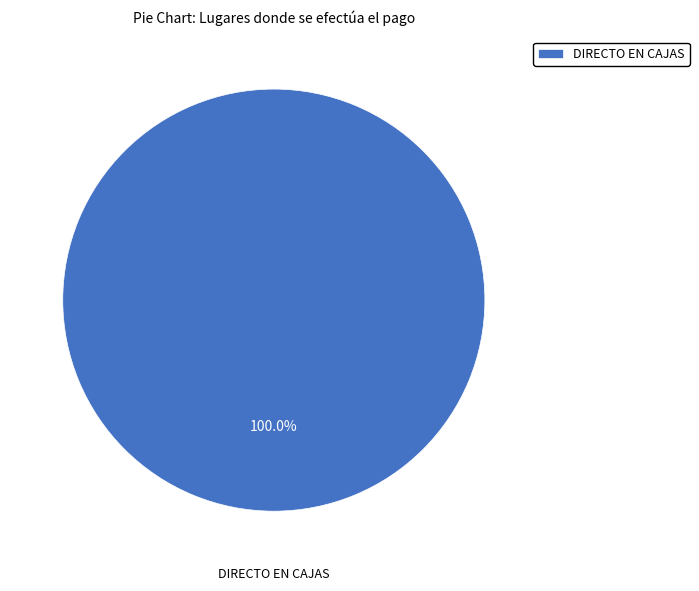

Rank the categories by value from highest to lowest.

DIRECTO EN CAJAS